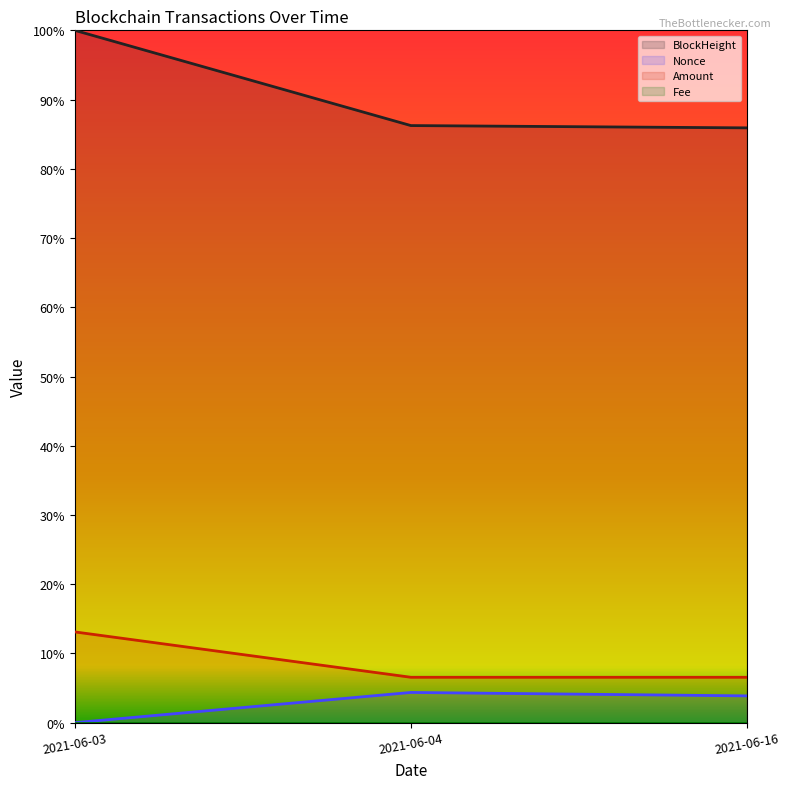

Which series has the largest total across all categories?

BlockHeight